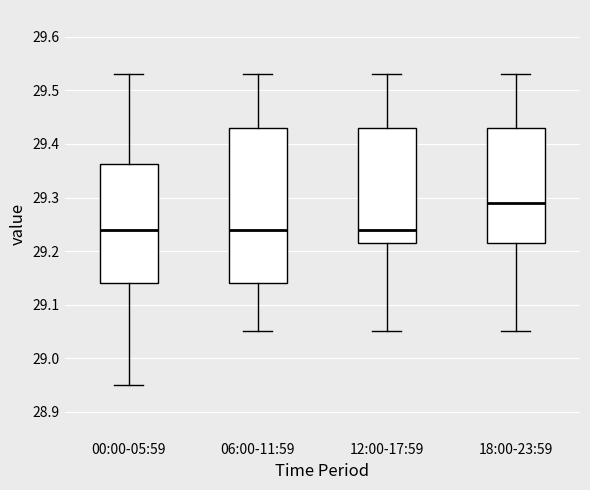

Where does the lower whisker of the box for 12:00-17:59 end on the y-axis? The values are not printed on the chart, so give them approximately, as read against the axis.

29.05